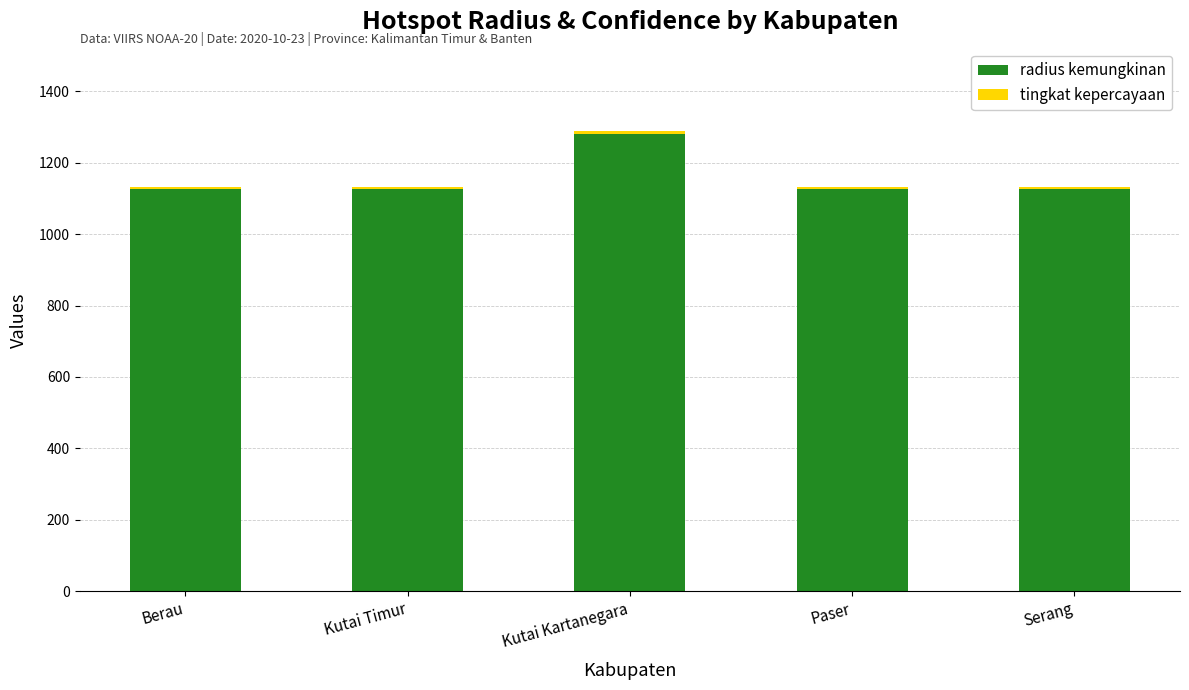

True or false: radius kemungkinan has a value of 1125 at Paser.

True